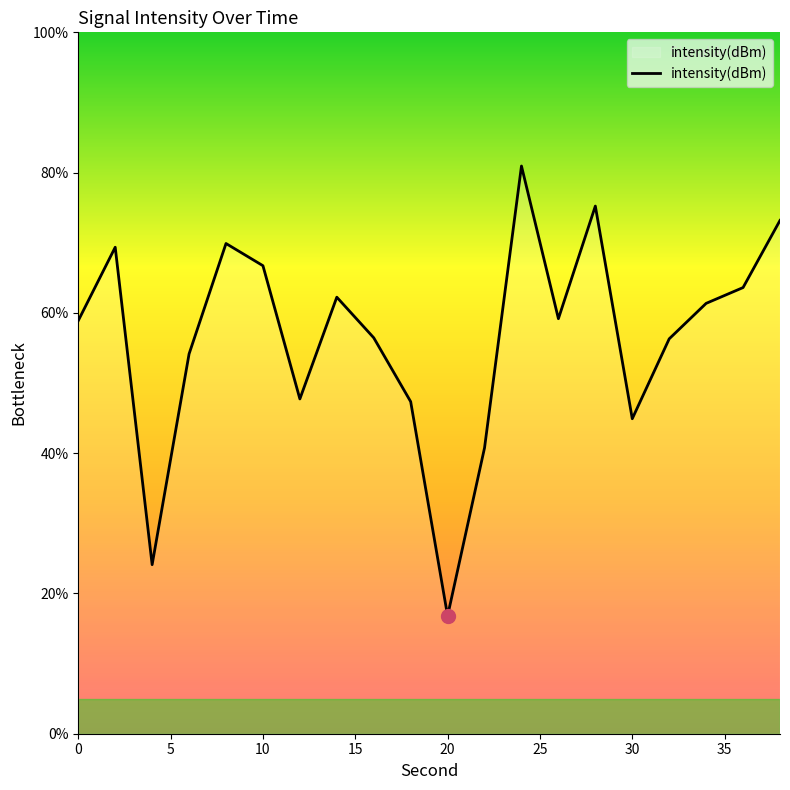

What is the difference between the maximum and second lowest values?

56.8